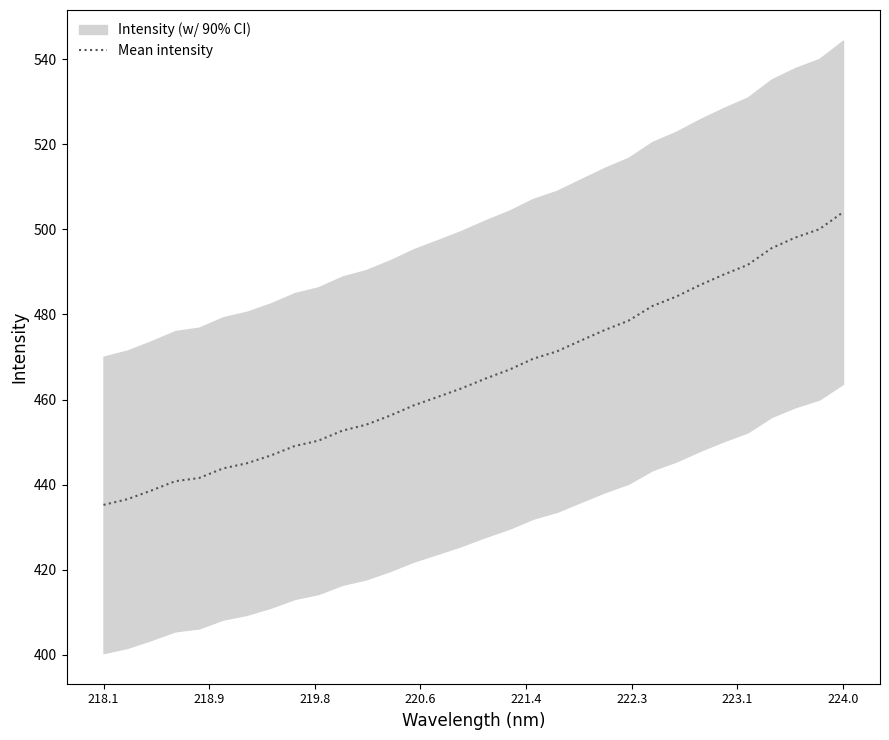

What is the lowest value of the Mean intensity series?

435.3